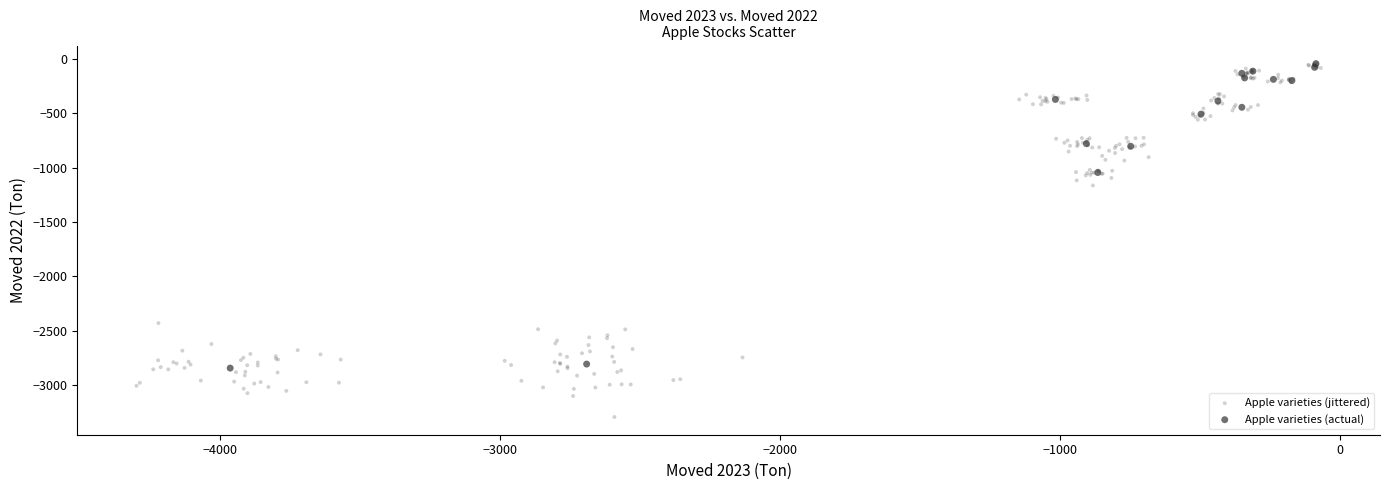

Which series reaches the minimum Y coordinate?

Apple varieties (jittered)